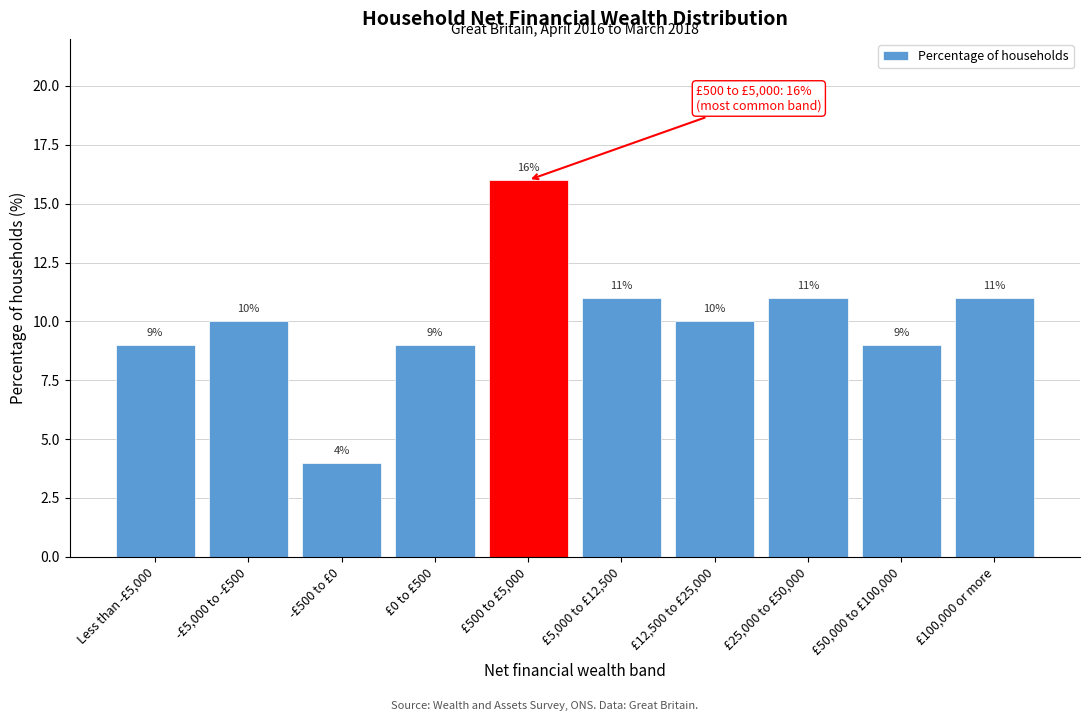

Reading left to right, extract all data points from this chart.

9	10	4	9	16	11	10	11	9	11